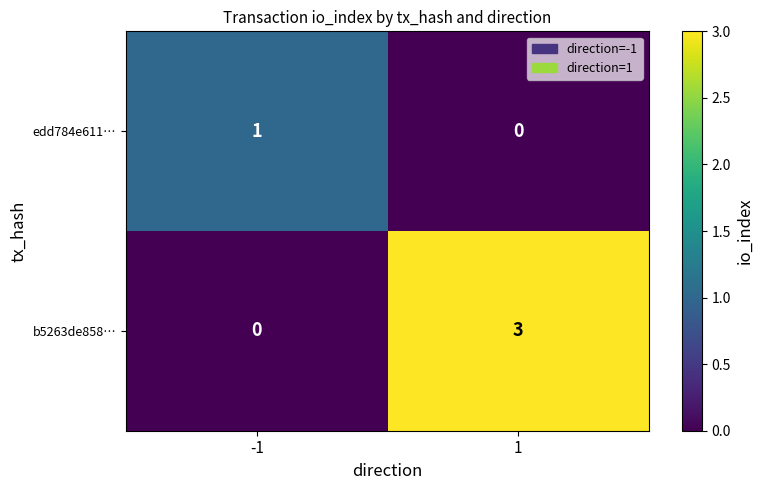

List the series in order of their overall mean, lowest first.

edd784e611…, b5263de858…